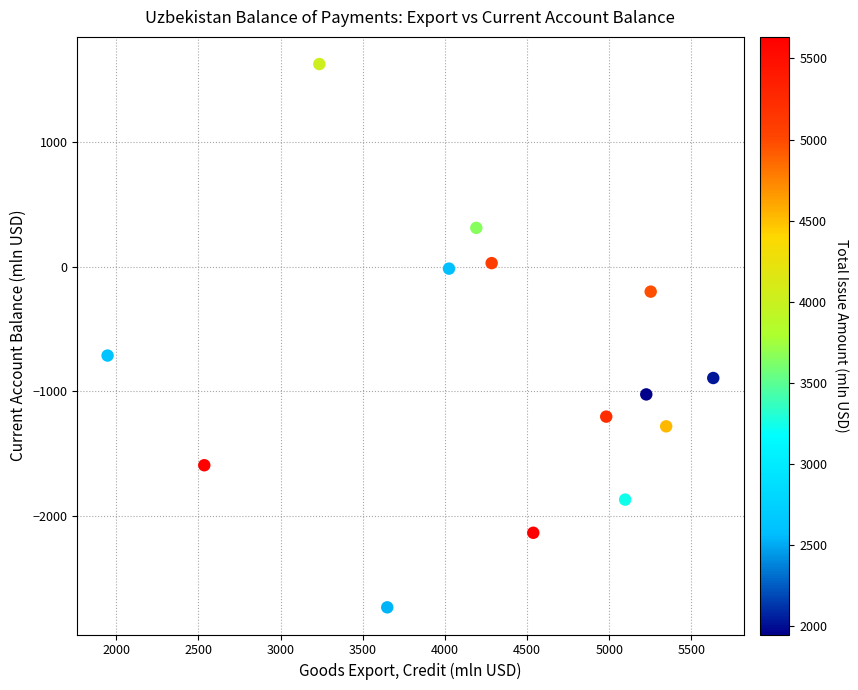

What Y value in the scatter plot is closest to -554?

-713.7